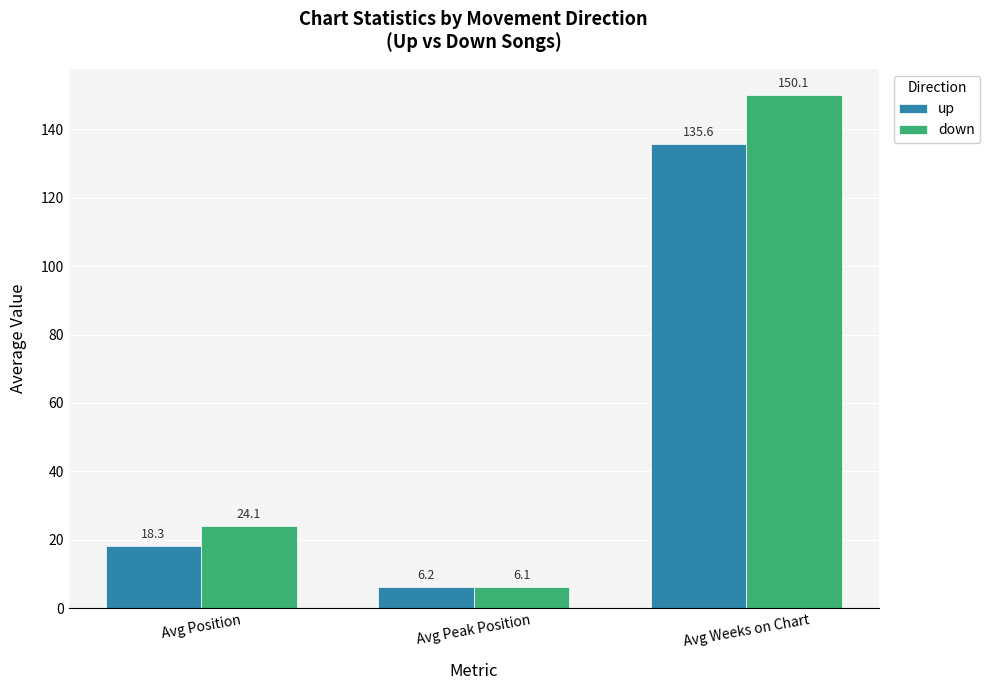

What position from the left is Avg Weeks on Chart?

3